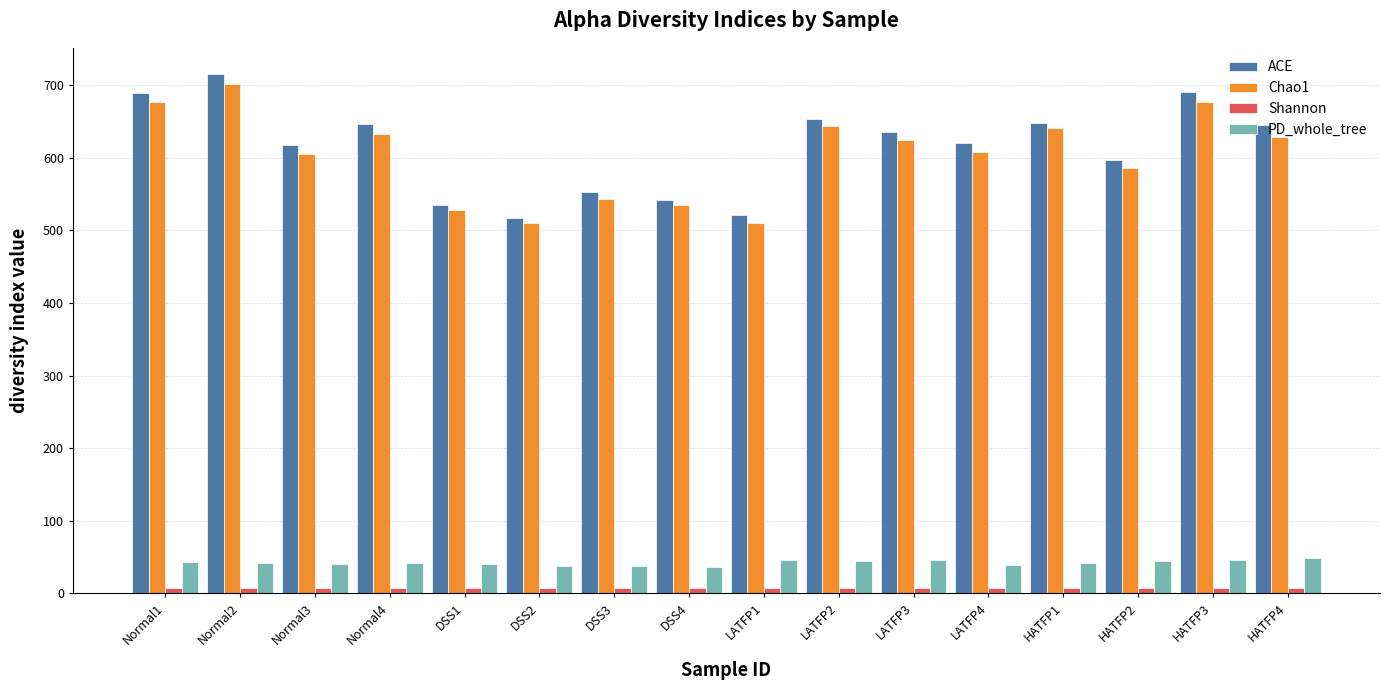

What is the sum of all Shannon values?

113.7